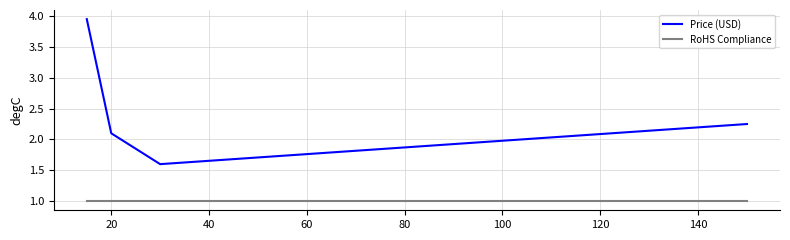

How many interior local valleys does the Price (USD) series have?

1